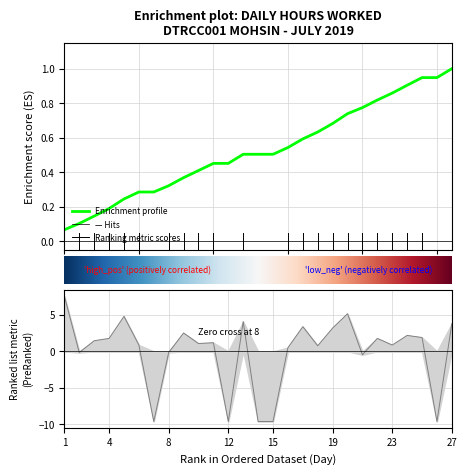

What is the ratio of the value at 22 to the value at 20?

0.3